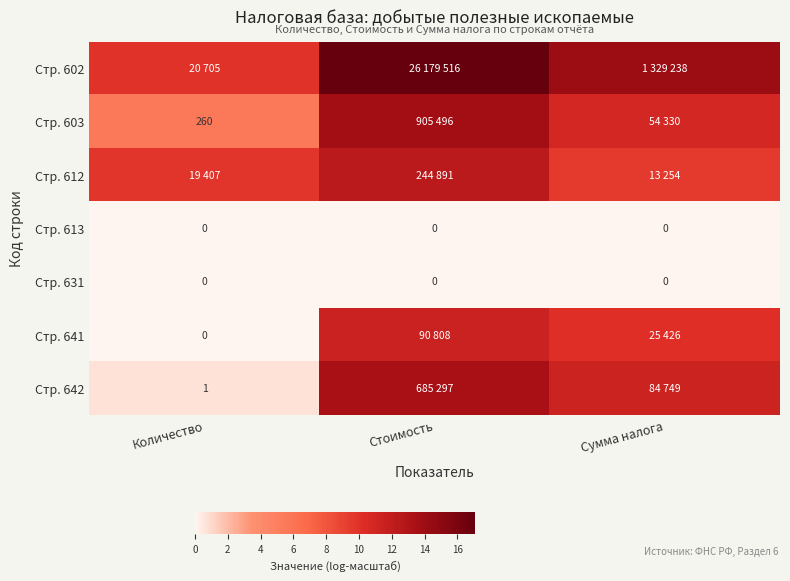

Which series has the largest total across all categories?

Стр. 602